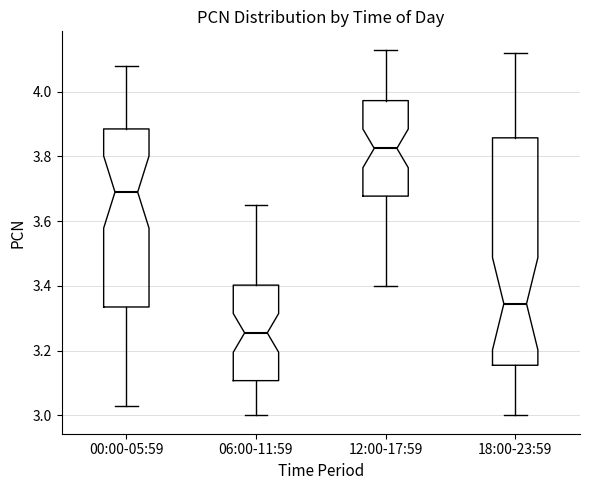

Reading left to right, read every box against the y-axis: the position of its median line, the range the box covers, and the ends of its whiskers. The values are not printed on the chart, so give them approximately, as read against the axis.

00:00-05:59: median 3.70, box 3.34 to 3.88, whiskers 3.04 to 4.08
06:00-11:59: median 3.26, box 3.10 to 3.40, whiskers 3.00 to 3.66
12:00-17:59: median 3.82, box 3.68 to 3.98, whiskers 3.40 to 4.14
18:00-23:59: median 3.34, box 3.16 to 3.86, whiskers 3.00 to 4.12